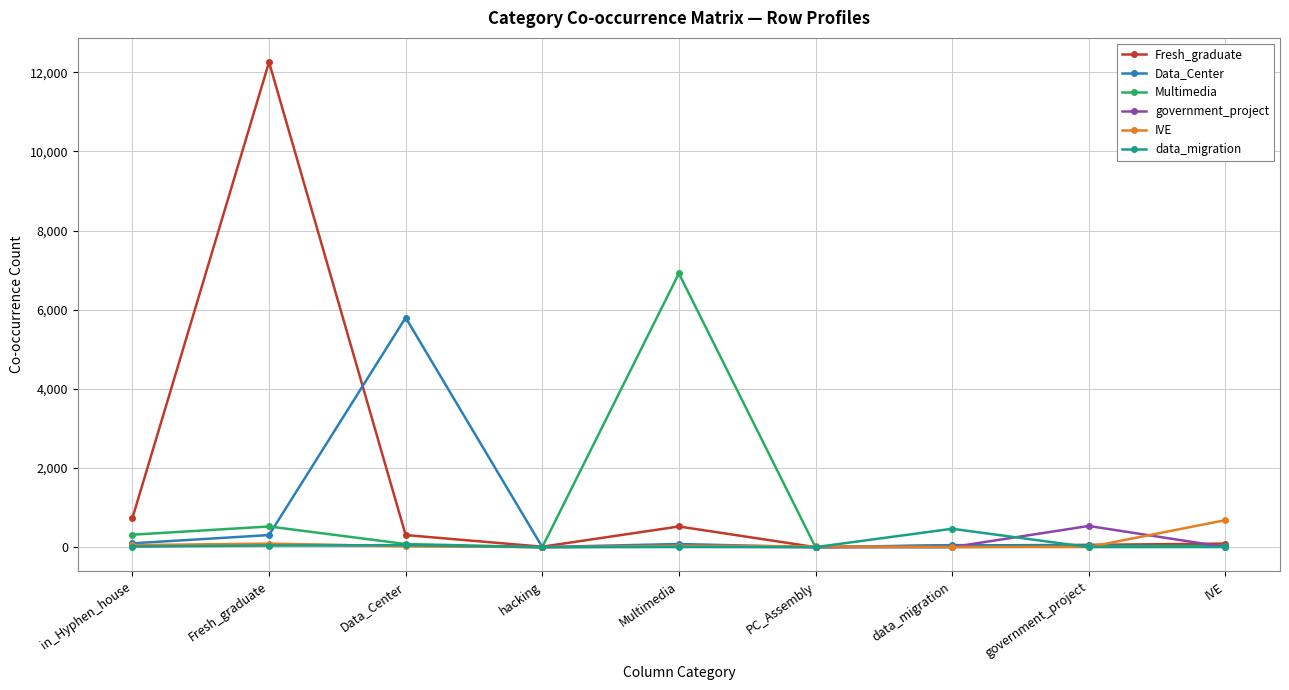

Between which two adjacent categories do Data_Center and Fresh_graduate first intersect?

Fresh_graduate and Data_Center